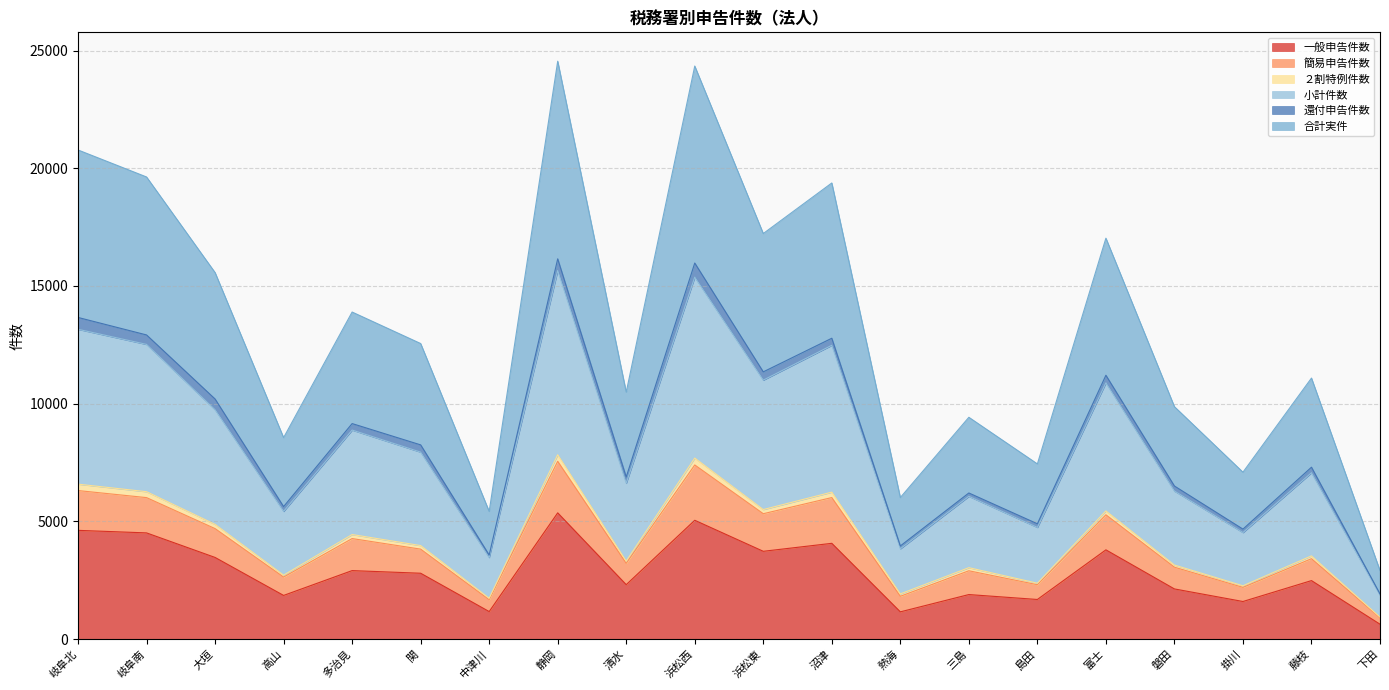

Which series has the widest spread of values?

合計実件